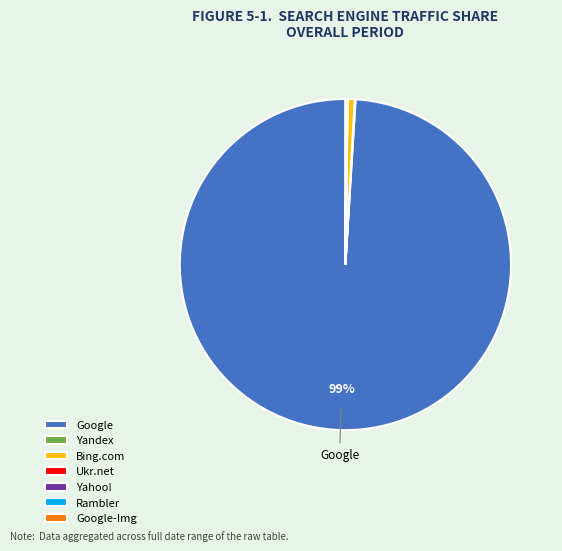

To the nearest percent, what is the difference between the largest and smallest slice percentages?

99%